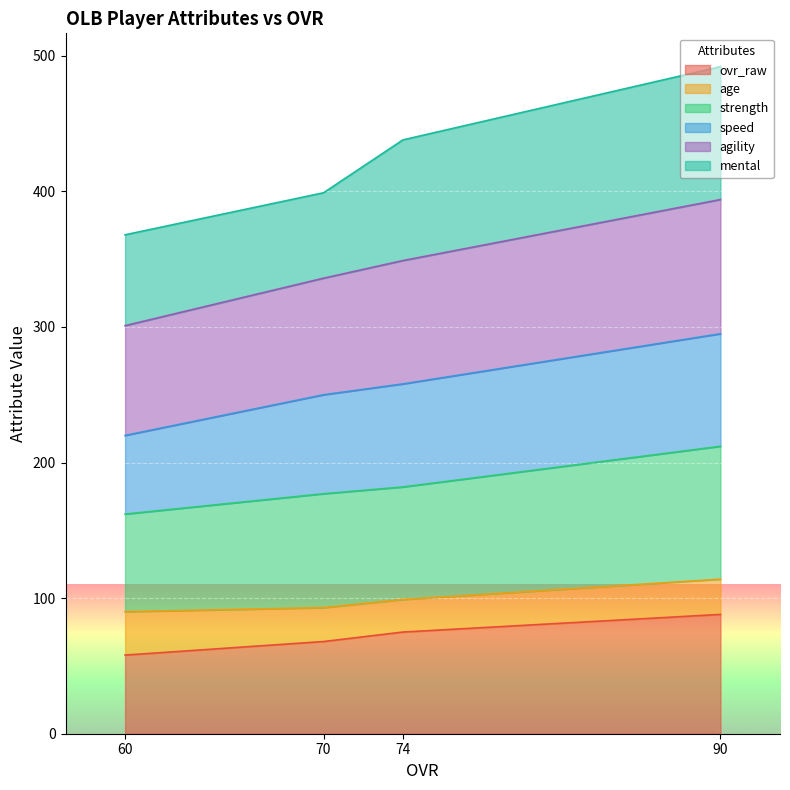

Which series has the largest total across all categories?

agility